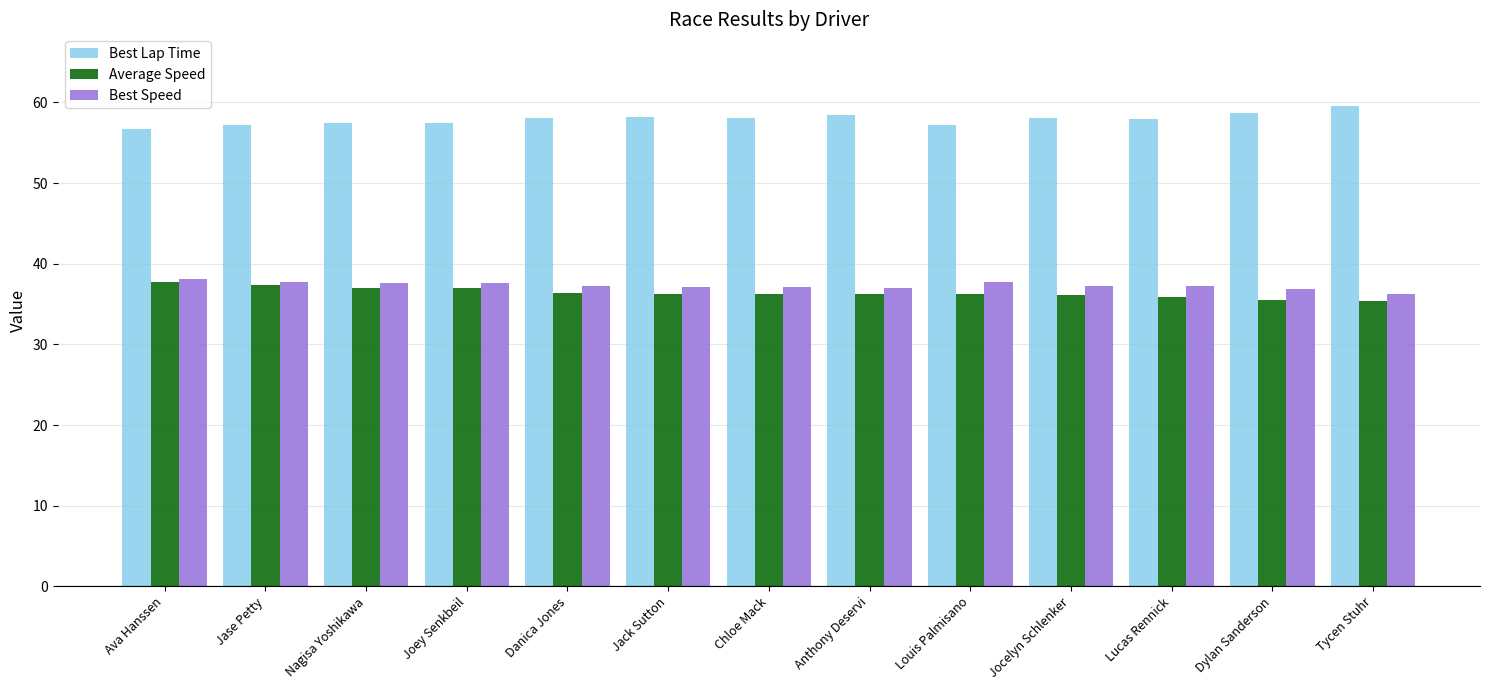

What is the difference between the maximum and minimum values in the Best Lap Time series?

2.8